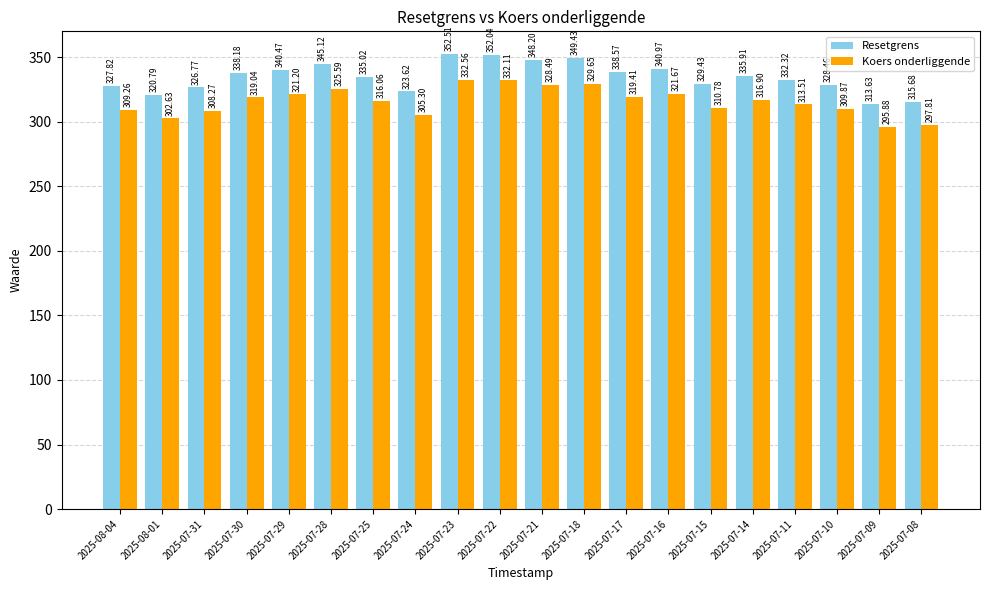

How many data points does each series have?

20